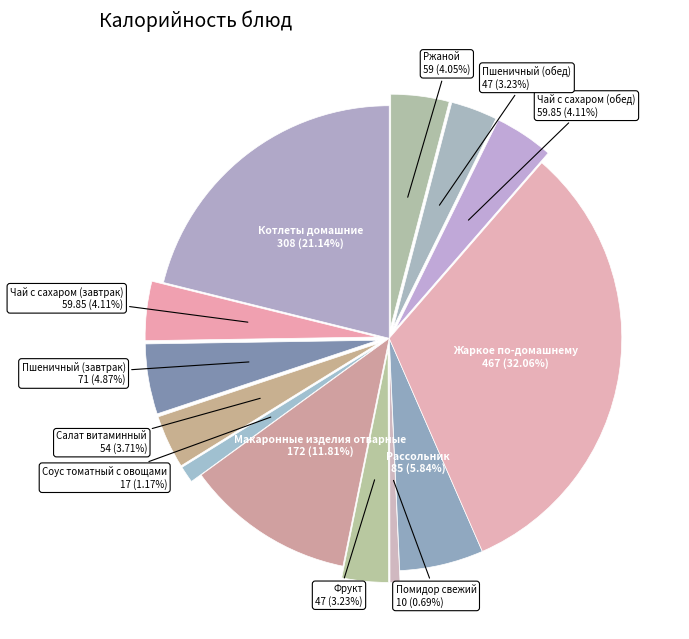

To the nearest percent, what is the difference between the largest and smallest slice percentages?

31%